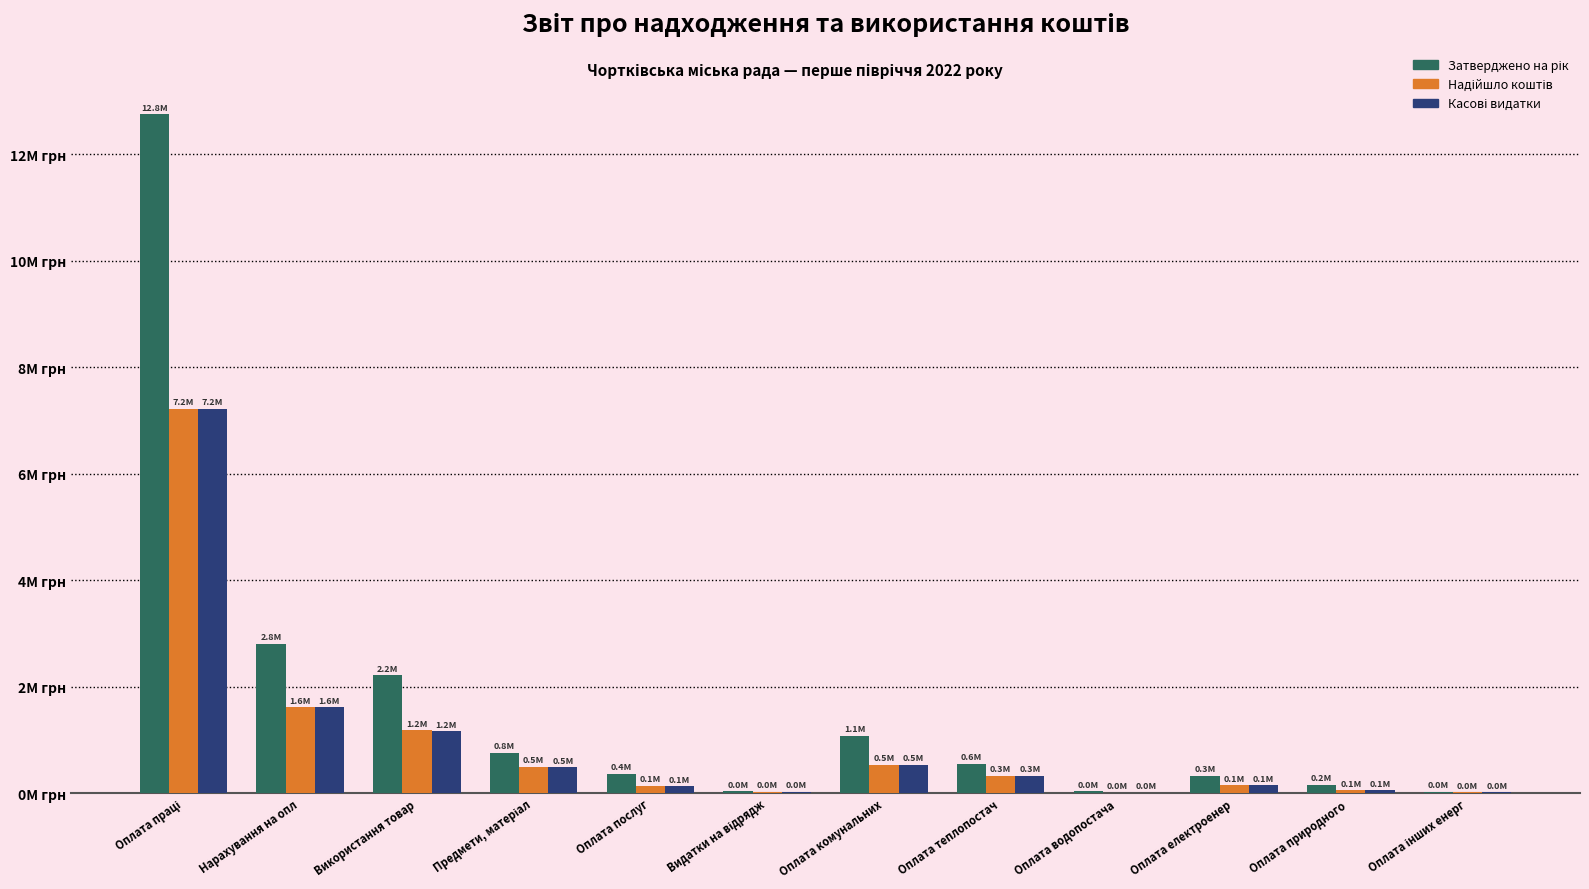

Where does the Надійшло коштів series first go above 316552?

Оплата праці